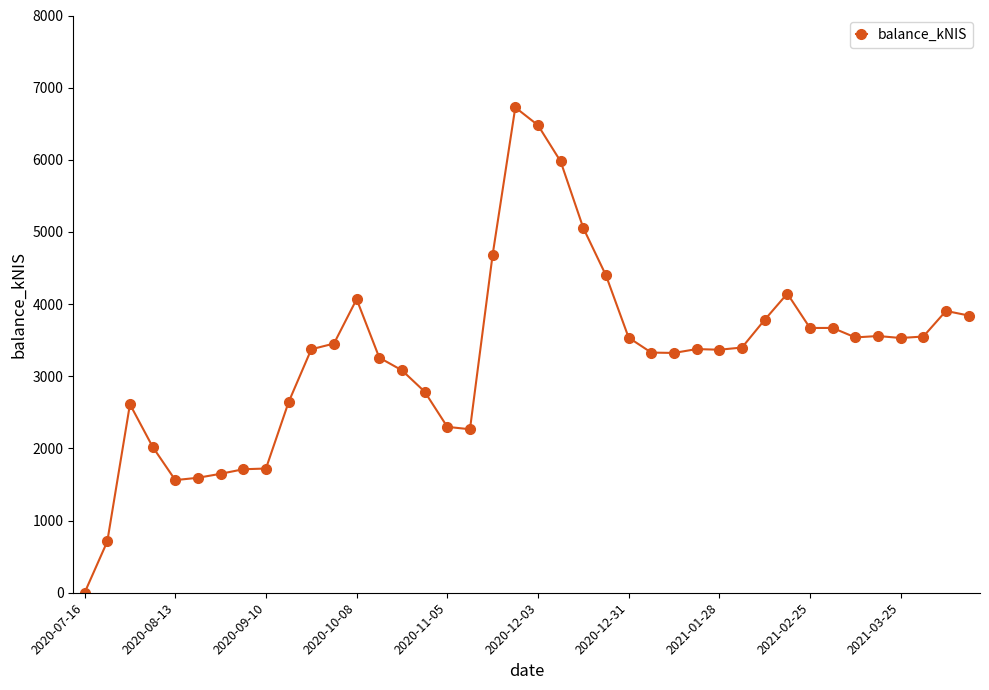

True or false: the data has more than 2 interior local peaks.

True